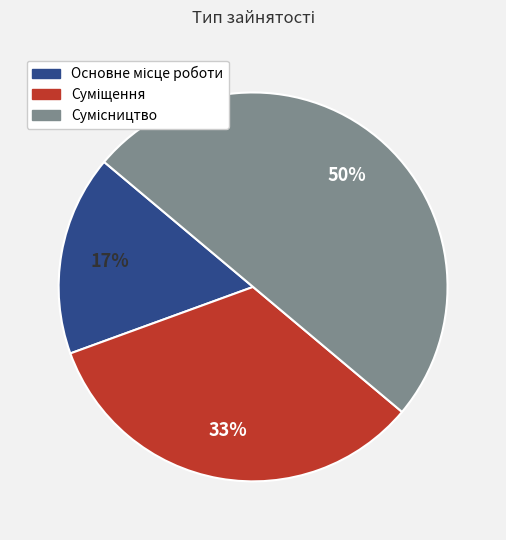

To the nearest percent, what is the difference between the largest and smallest slice percentages?

33%